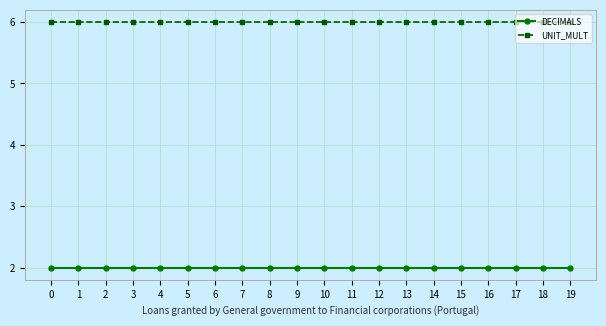

True or false: DECIMALS has a value of 3 at 8.

False